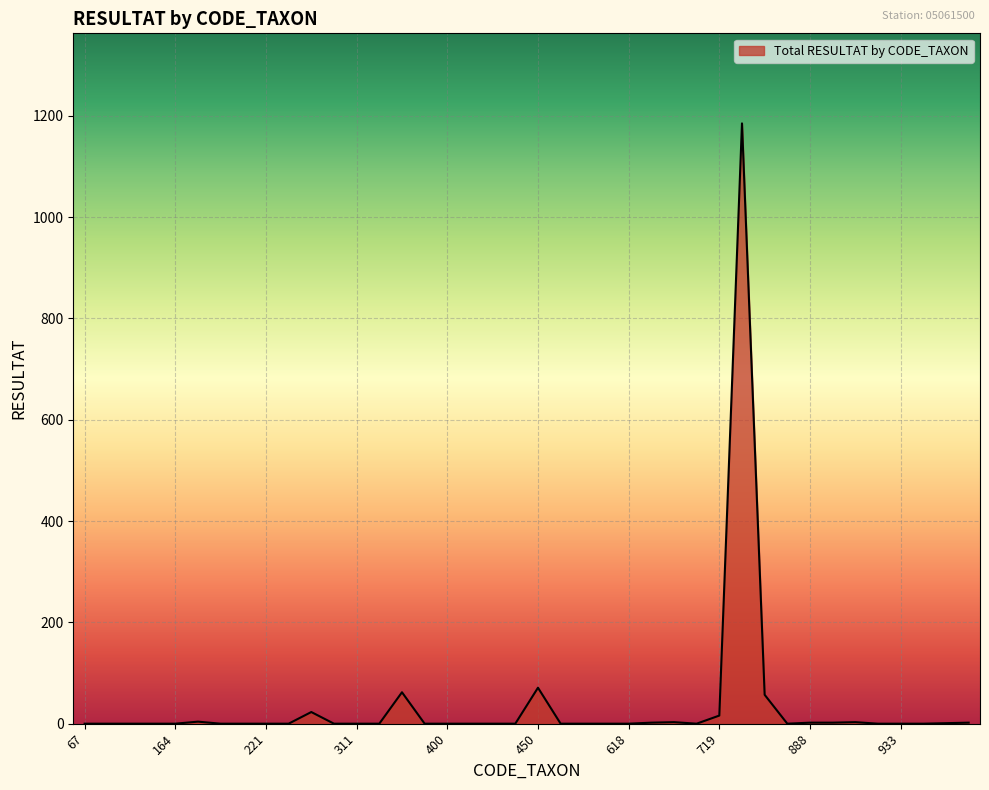

What is the maximum value shown in the chart?

1185